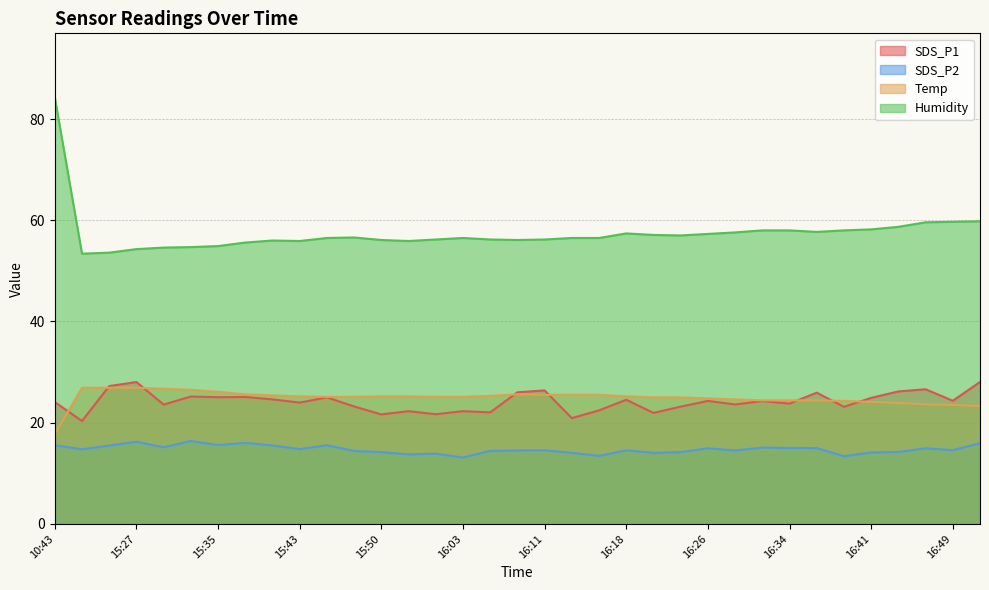

Rank the series at 16:41 from highest to lowest value.

Humidity, SDS_P1, Temp, SDS_P2